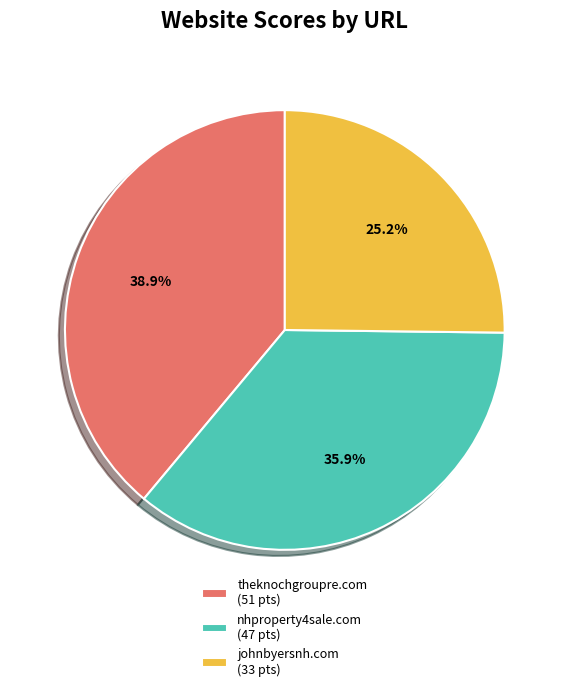

Between theknochgroupre.com and johnbyersnh.com, which is larger?

theknochgroupre.com